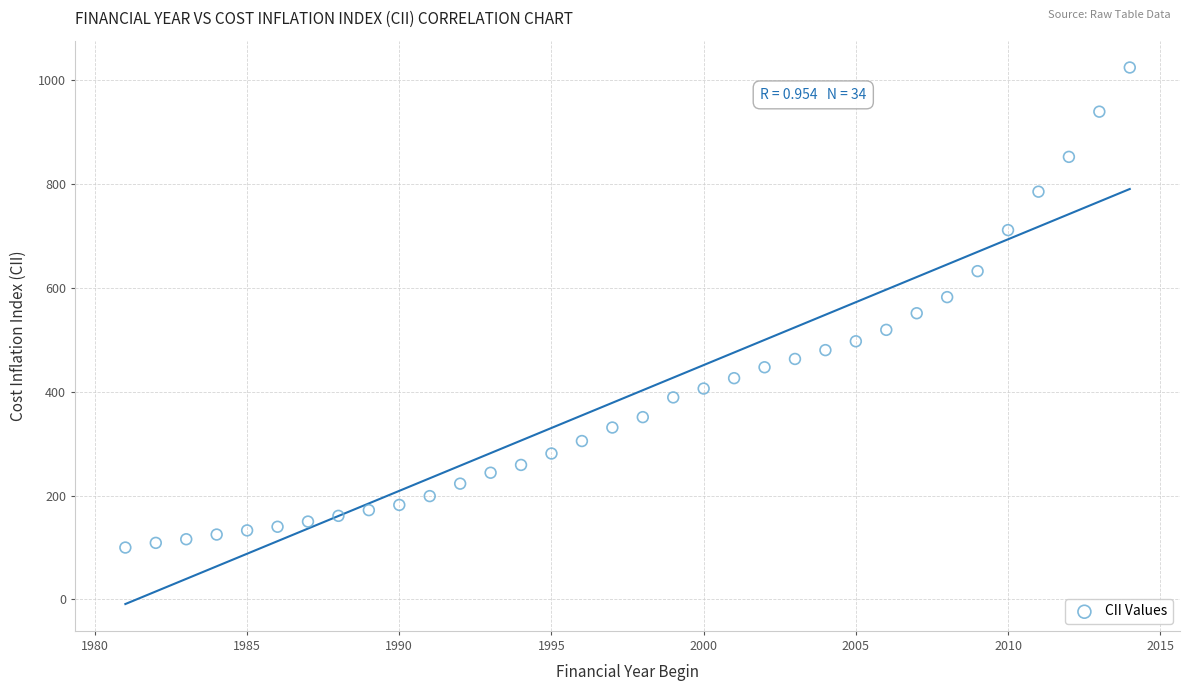

What is the range of X values (max minus min)?

33